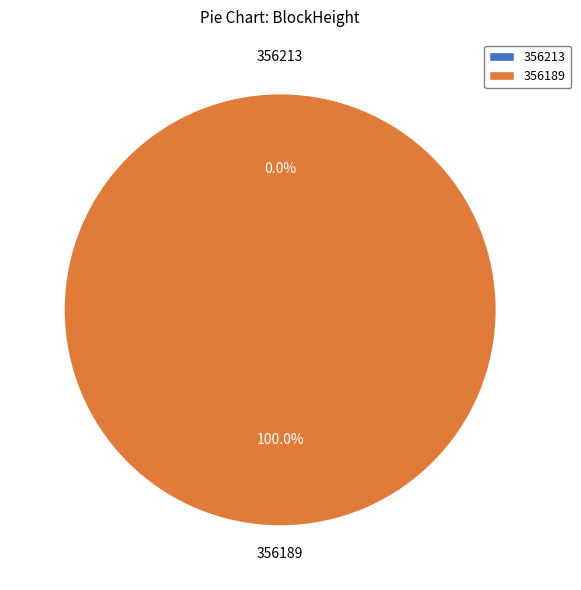

Does 356213 account for over 50% of the chart?

No